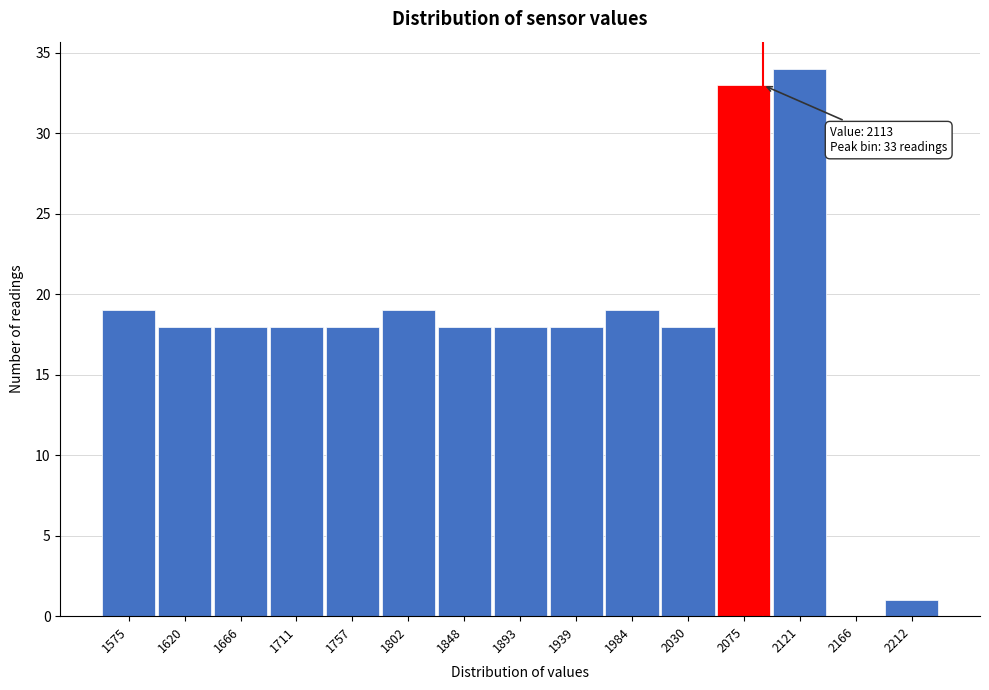

Reading right to left, extract all data points from this chart.

2212=1	2166=0	2121=34	2075=33	2030=18	1984=19	1939=18	1893=18	1848=18	1802=19	1757=18	1711=18	1666=18	1620=18	1575=19